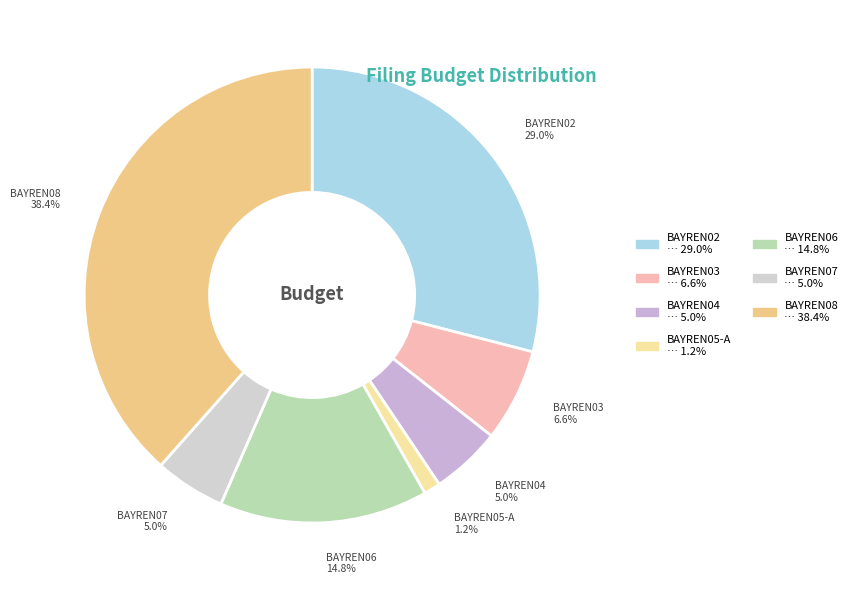

True or false: BAYREN05-A accounts for 7% of the total.

False